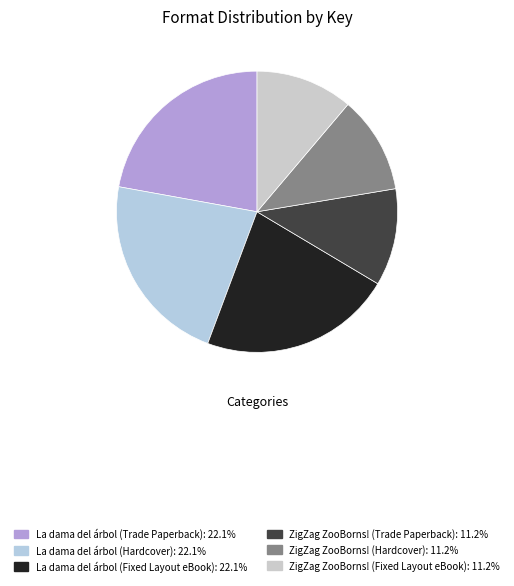

To the nearest percent, what percentage of the pie is ZigZag ZooBorns! (Trade Paperback)?

11%